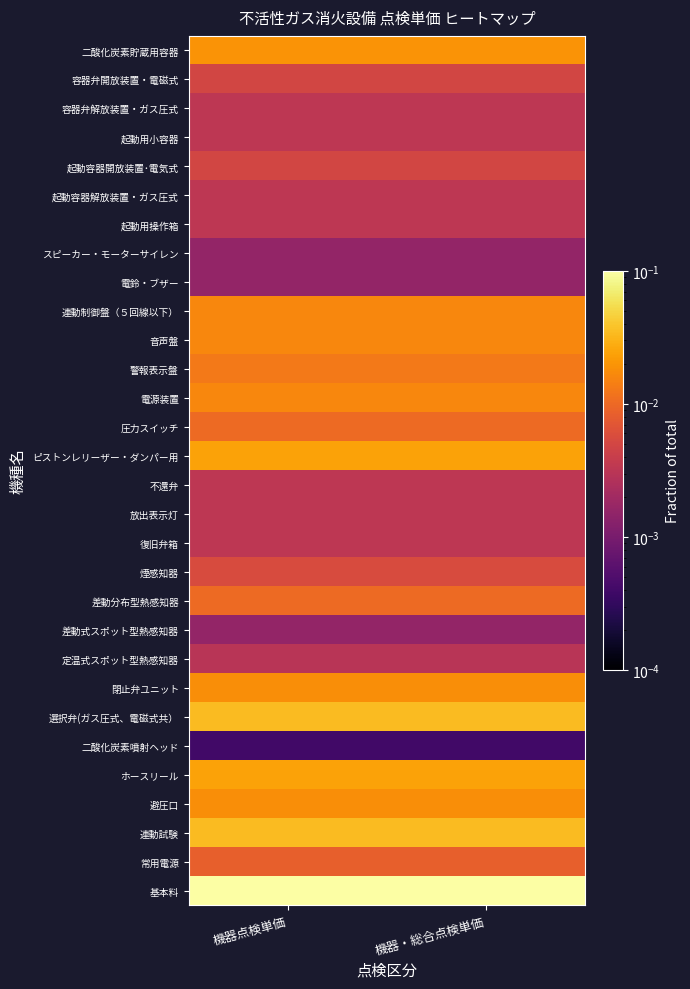

Which has a higher value, 機器・総合点検単価 or 機器点検単価?

機器・総合点検単価